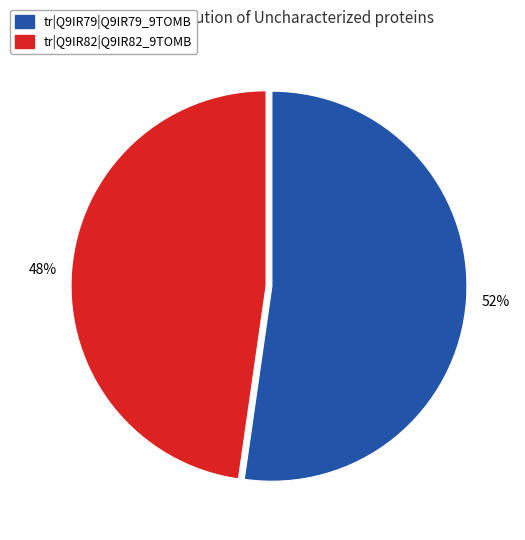

What is the largest slice in the pie chart?

tr|Q9IR79|Q9IR79_9TOMB